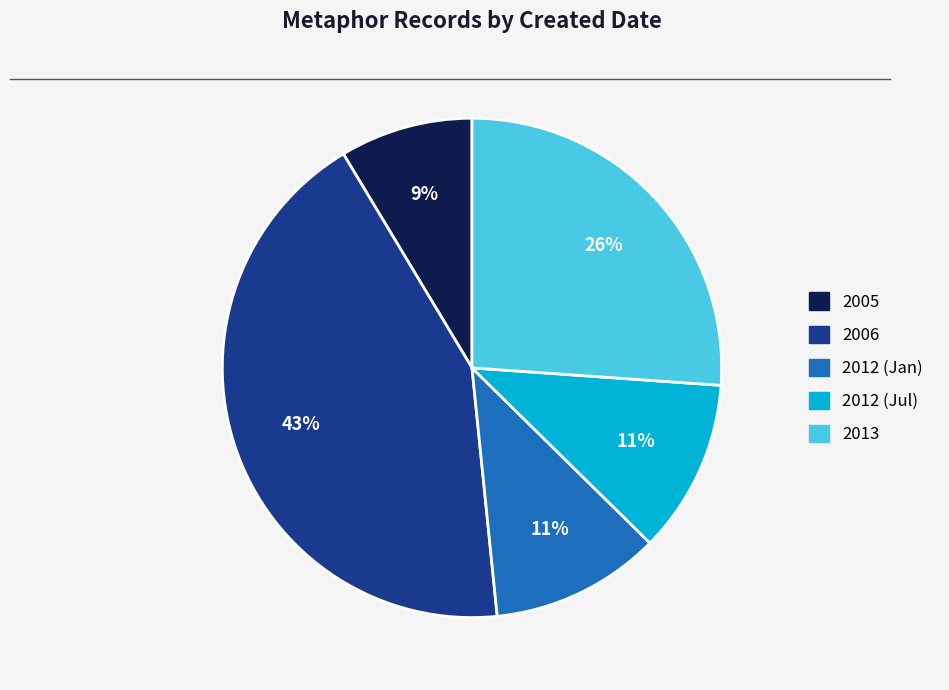

Does any single category account for the majority?

No